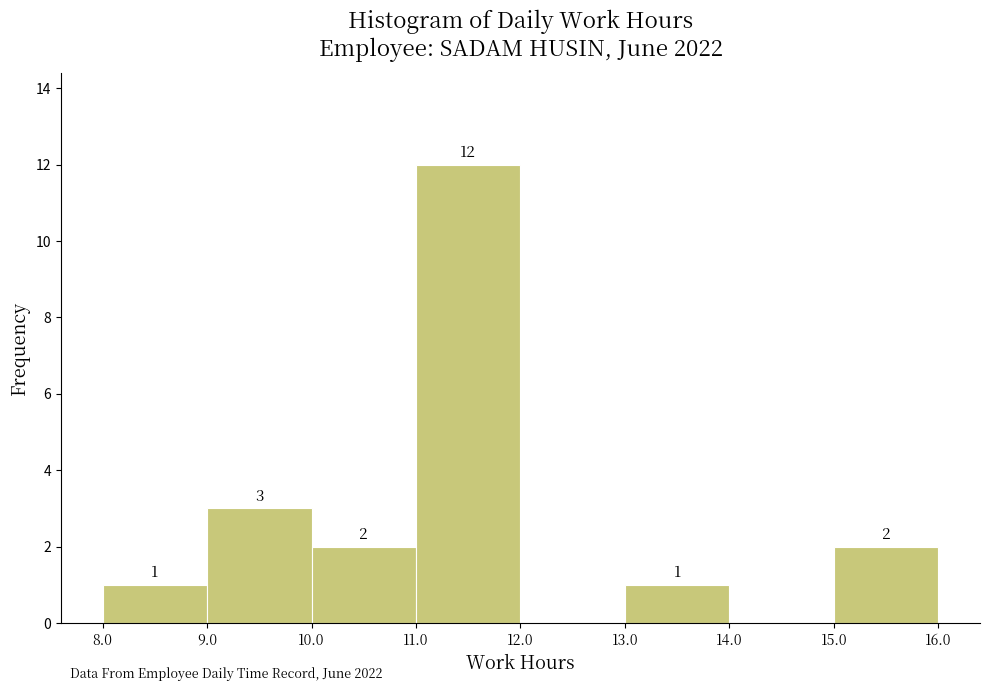

Over which range of the x-axis is the bar tallest?

11.0 to 12.0